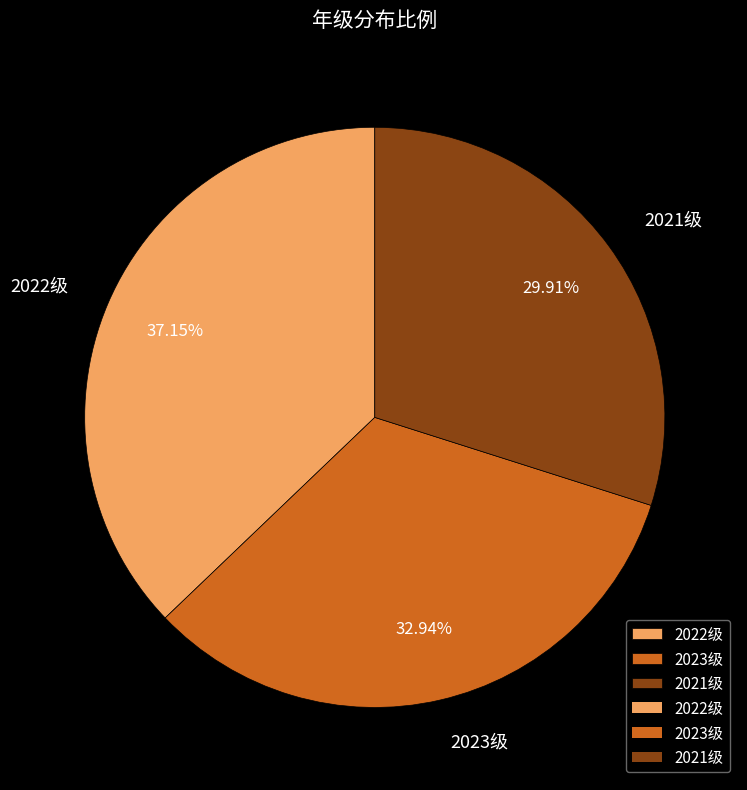

To the nearest percent, what is the combined percentage of 2021级 and 2023级?

63%